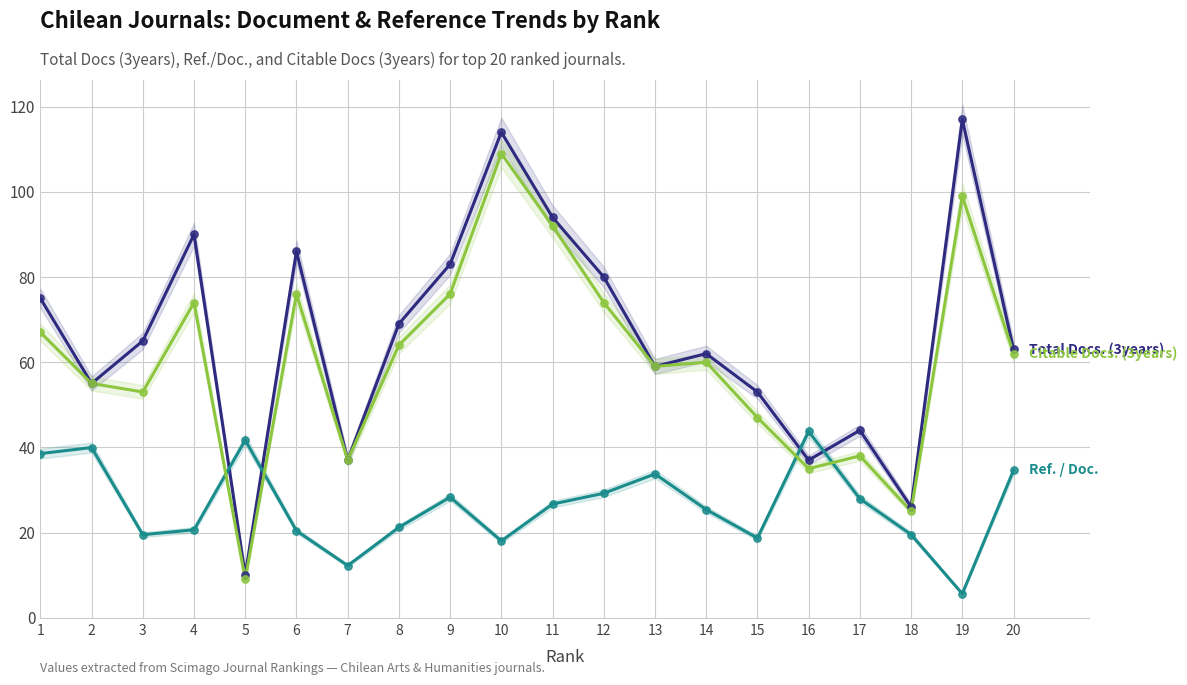

Is the value of Total Docs. (3years) at 5 greater than the value of Citable Docs. (3years) at 16?

No